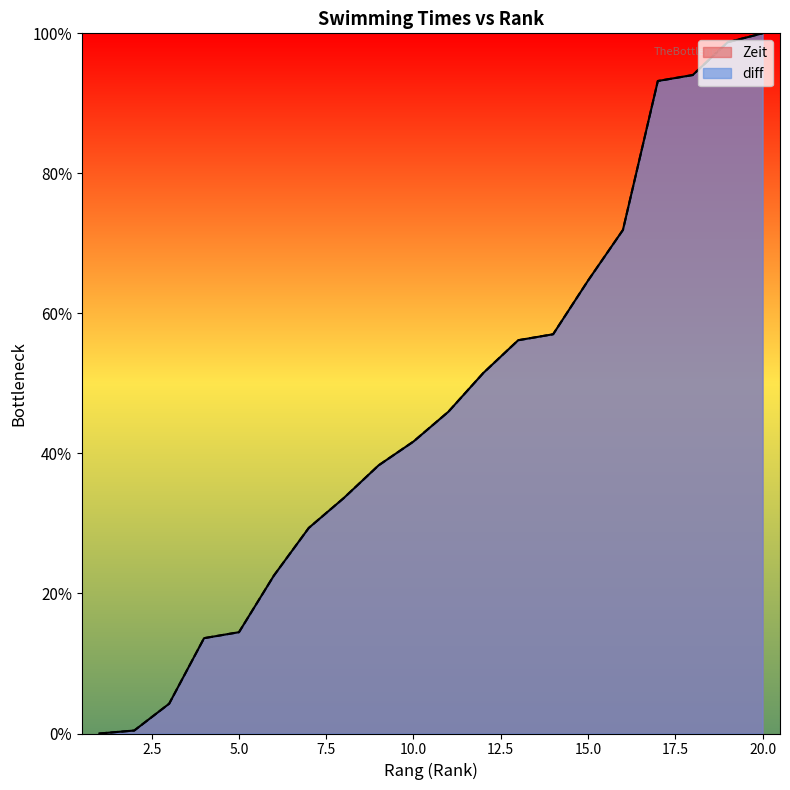

What is the difference between the second highest and minimum values in the diff series?

1.0